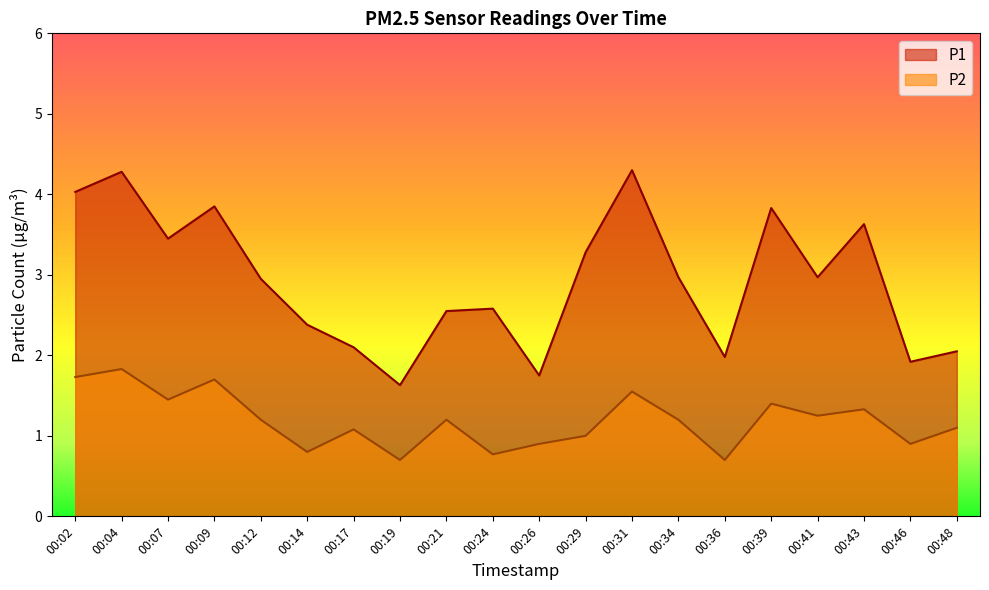

Read the P2 value at 00:41.

1.2